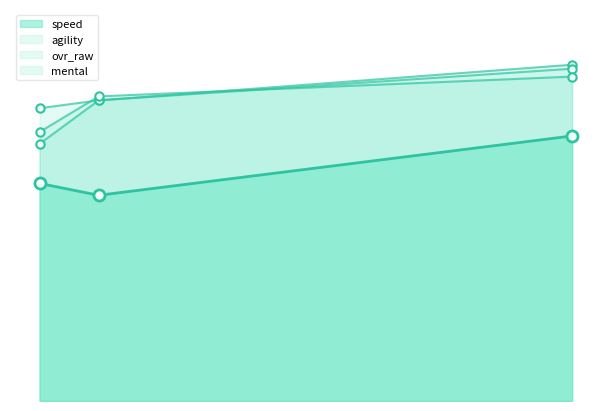

The agility series shows 65 at 68. True or false?

True